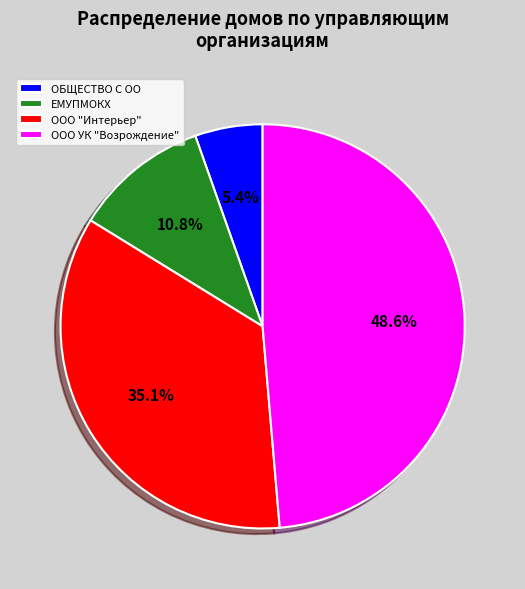

How many segments does this pie chart have?

4